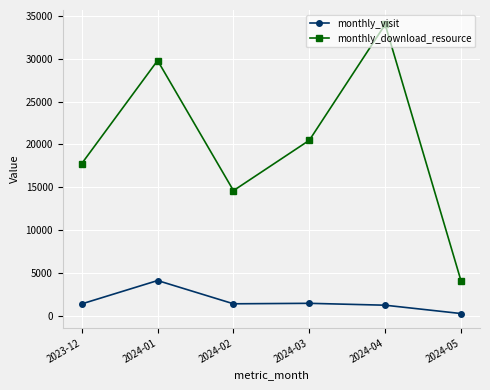

At which label does monthly_download_resource first exceed 20481?

2024-01